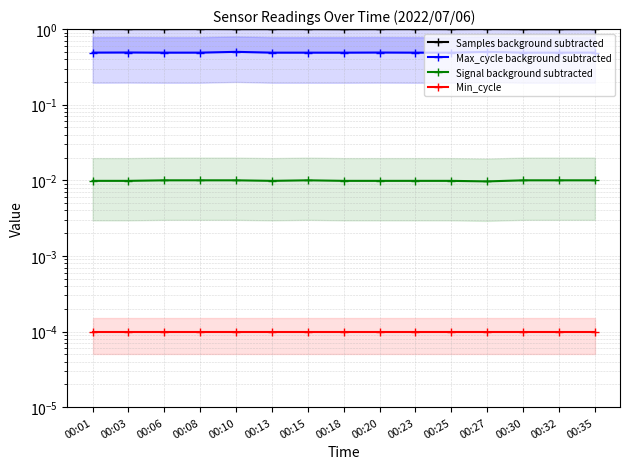

How many Signal background subtracted values are between 0 and 1?

15